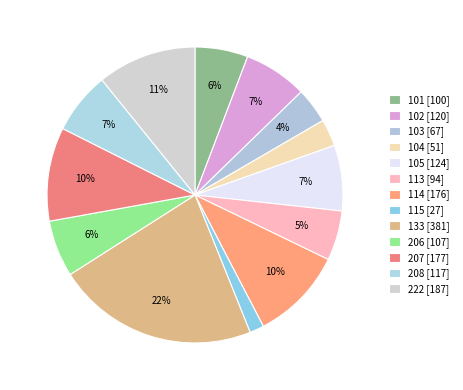

Which slice is the largest?

133